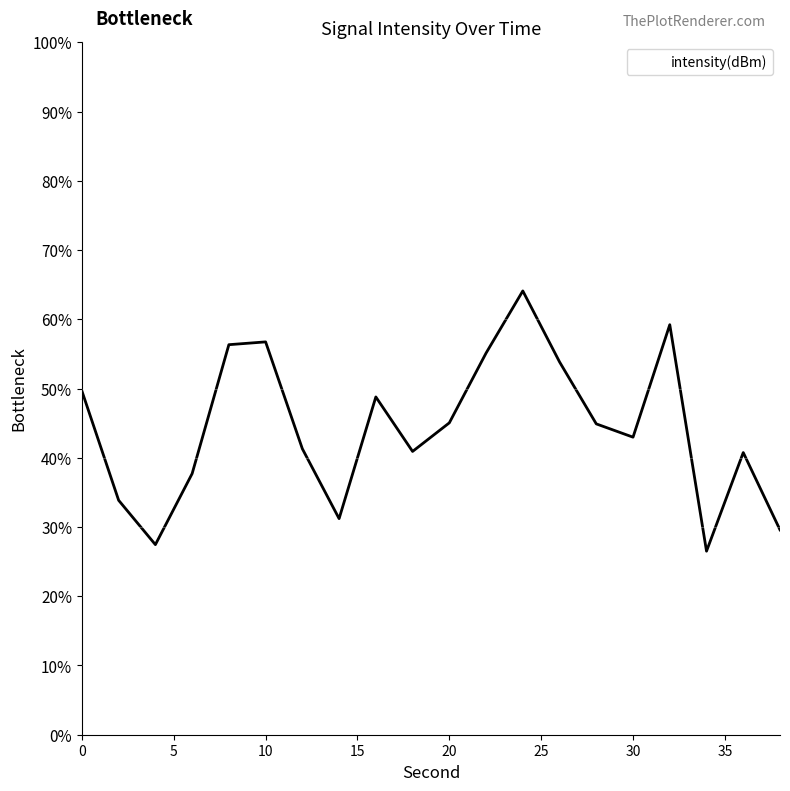

What is the difference between the maximum and minimum values?

37.6